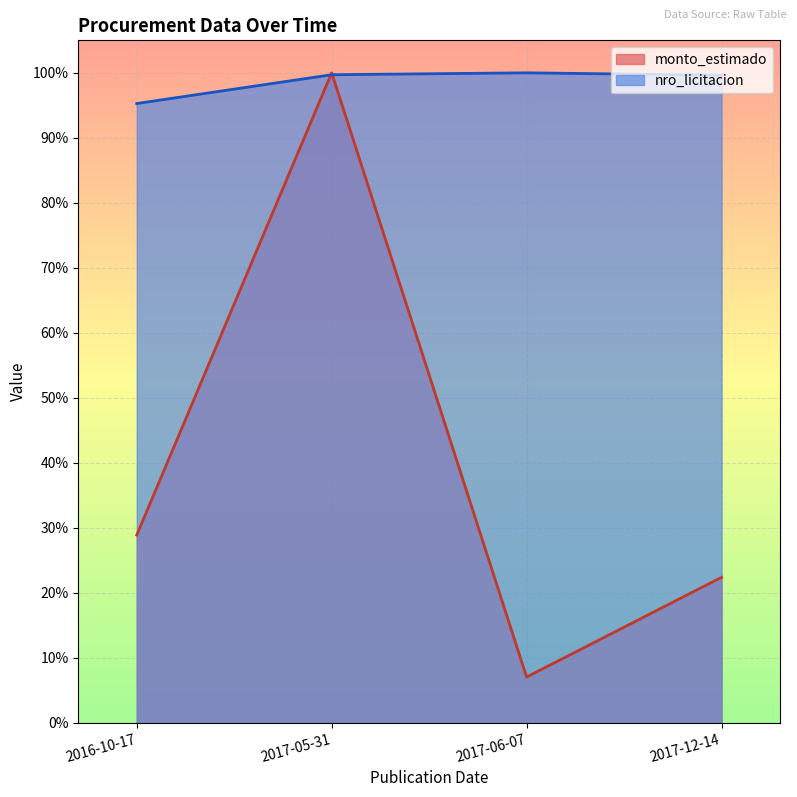

True or false: monto_estimado has a value of 0.1 at 2017-06-07.

False